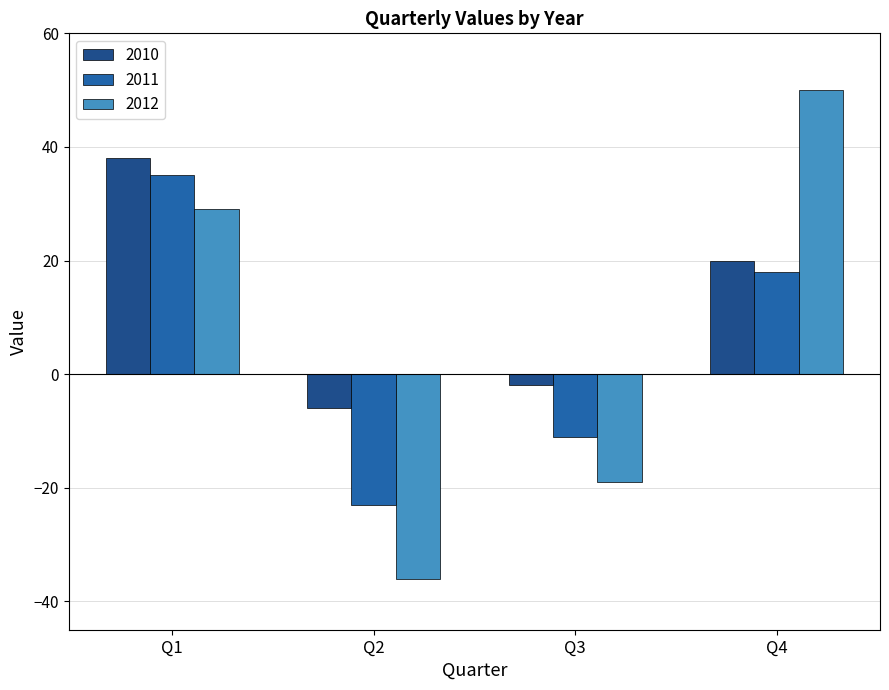

Reading left to right, what are all the values shown in this chart?

2010: Q1=38	Q2=-6	Q3=-2	Q4=20
2011: Q1=35	Q2=-23	Q3=-11	Q4=18
2012: Q1=29	Q2=-36	Q3=-19	Q4=50